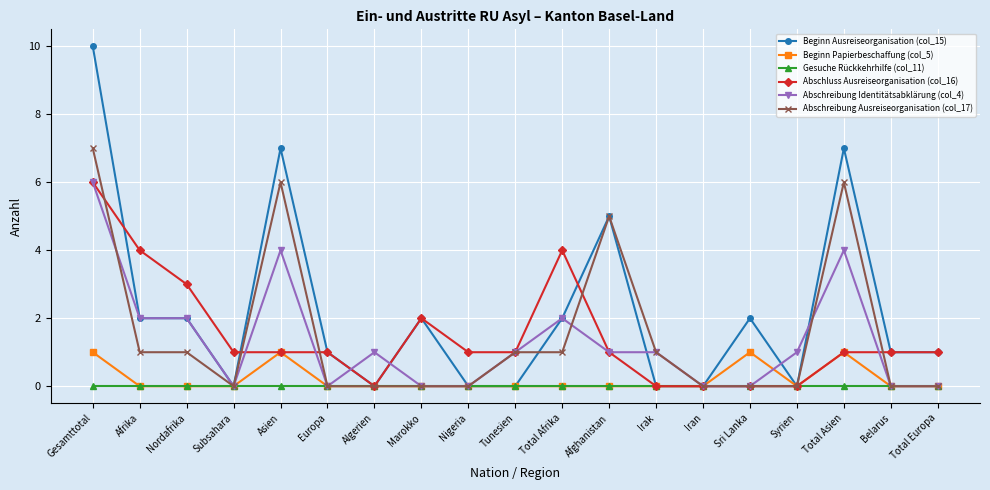

Is it true that Abschluss Ausreiseorganisation (col_16) equals 3 at Algerien?

False